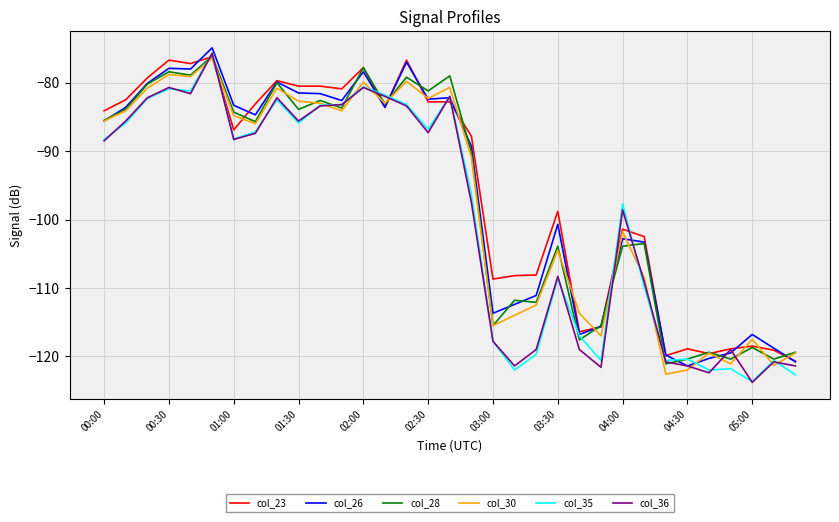

What is the greatest value displayed?

-74.9